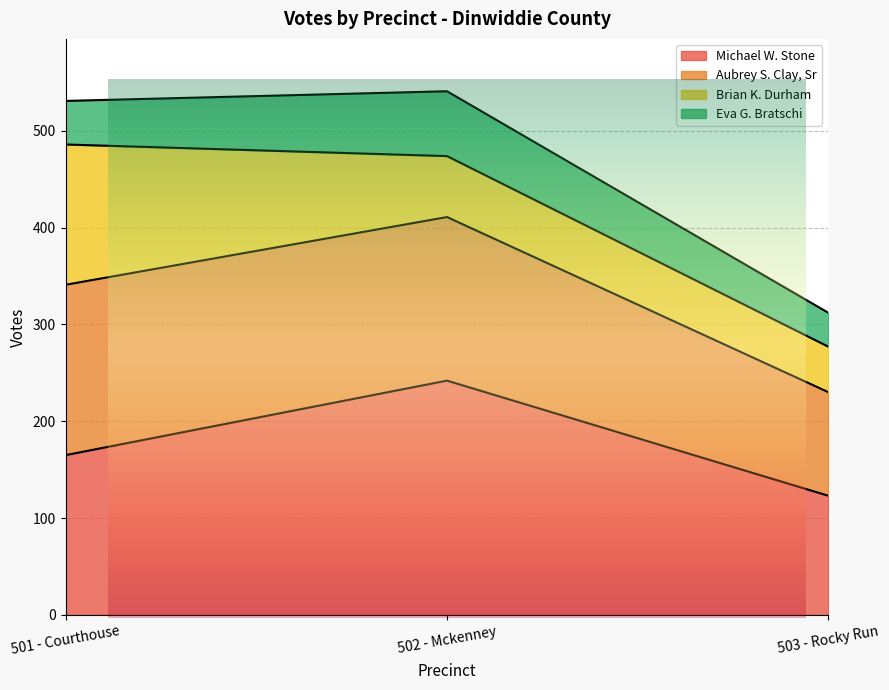

What is the label of the 3rd point from the left?

503 - Rocky Run